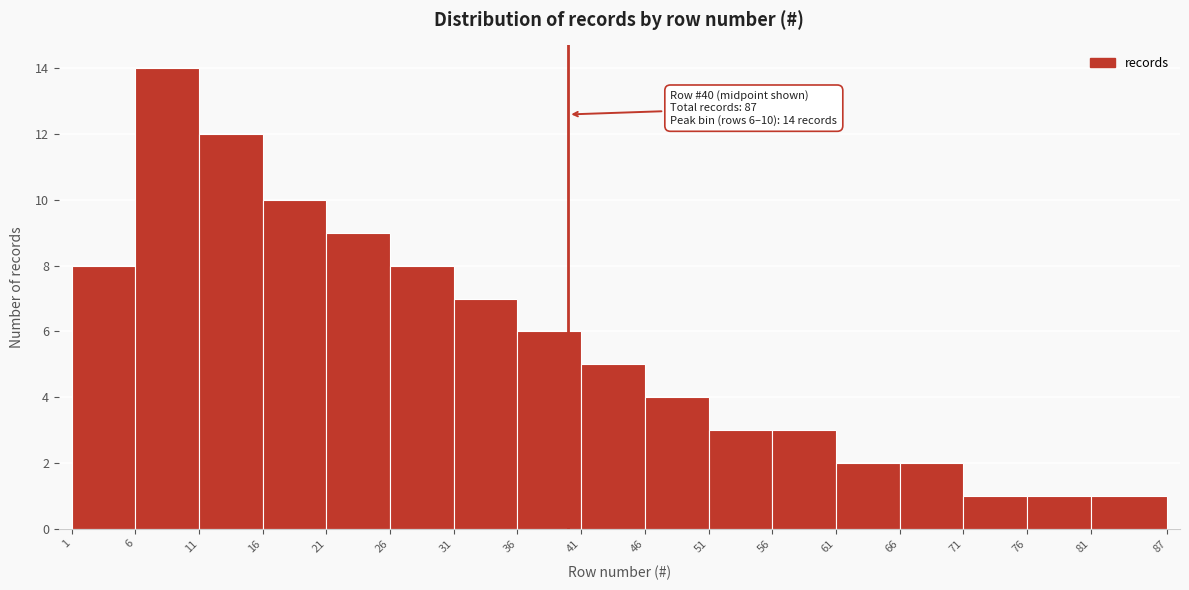

Over which range of the x-axis is the bar tallest?

6 to 11